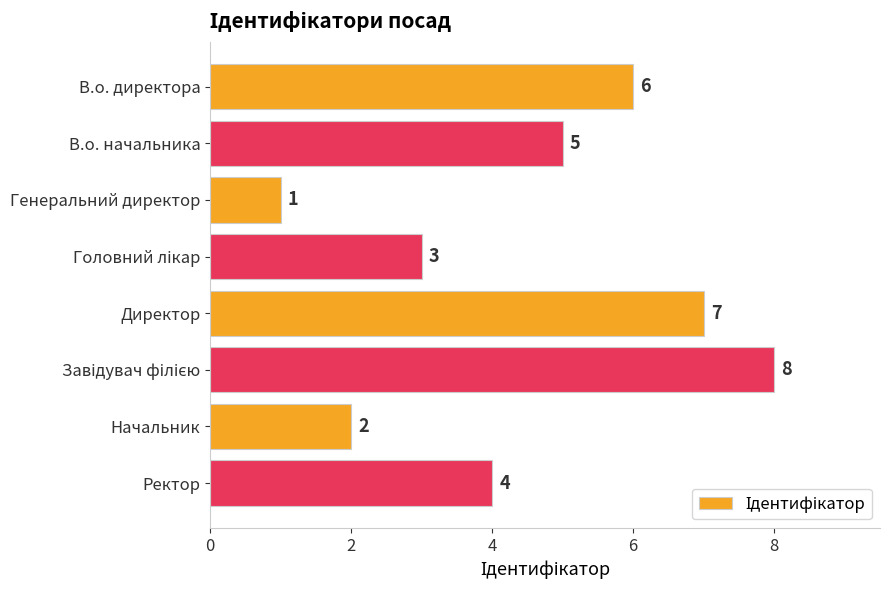

How many categories are shown in the chart?

8